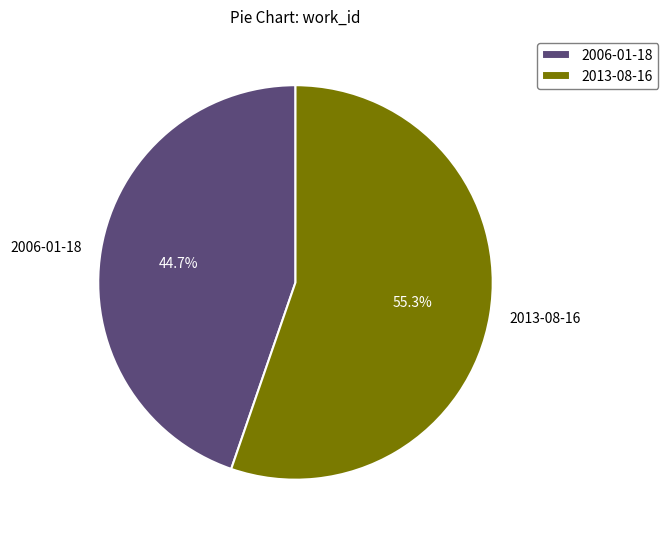

Rank the categories by value from highest to lowest.

2013-08-16, 2006-01-18